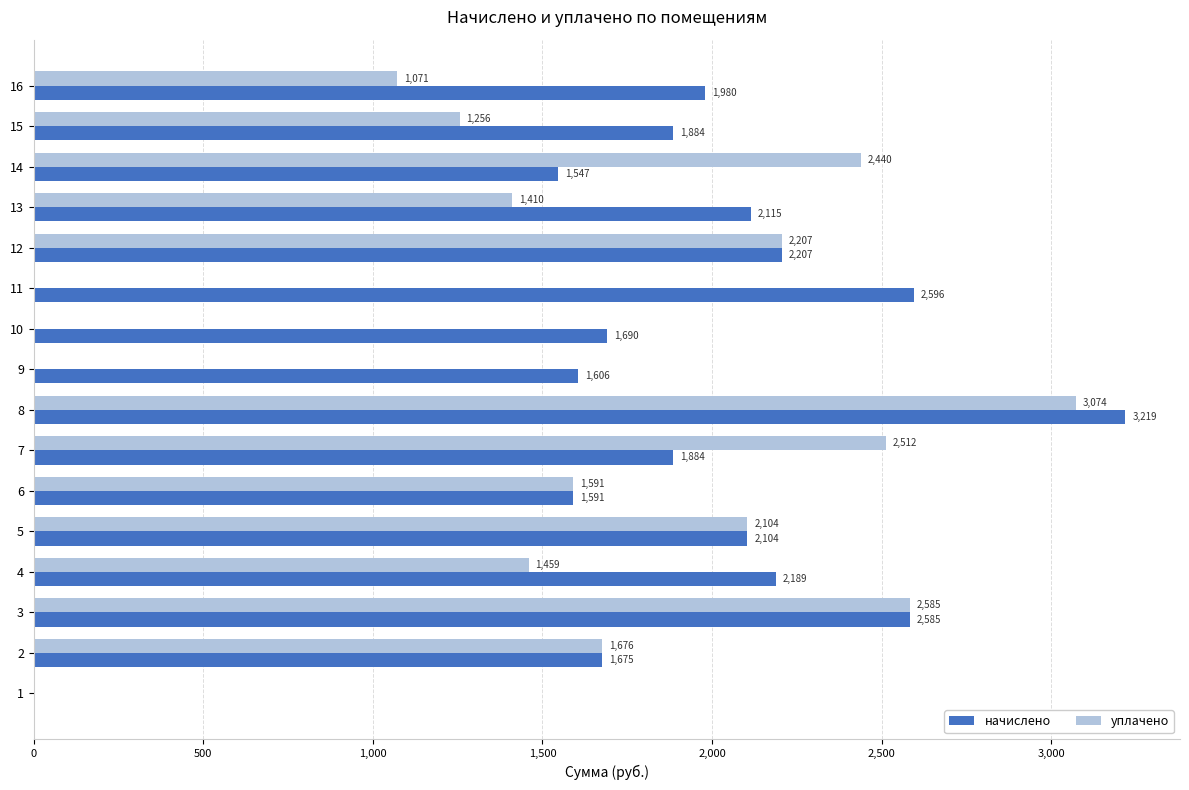

What are all the series names shown in the legend?

начислено, уплачено